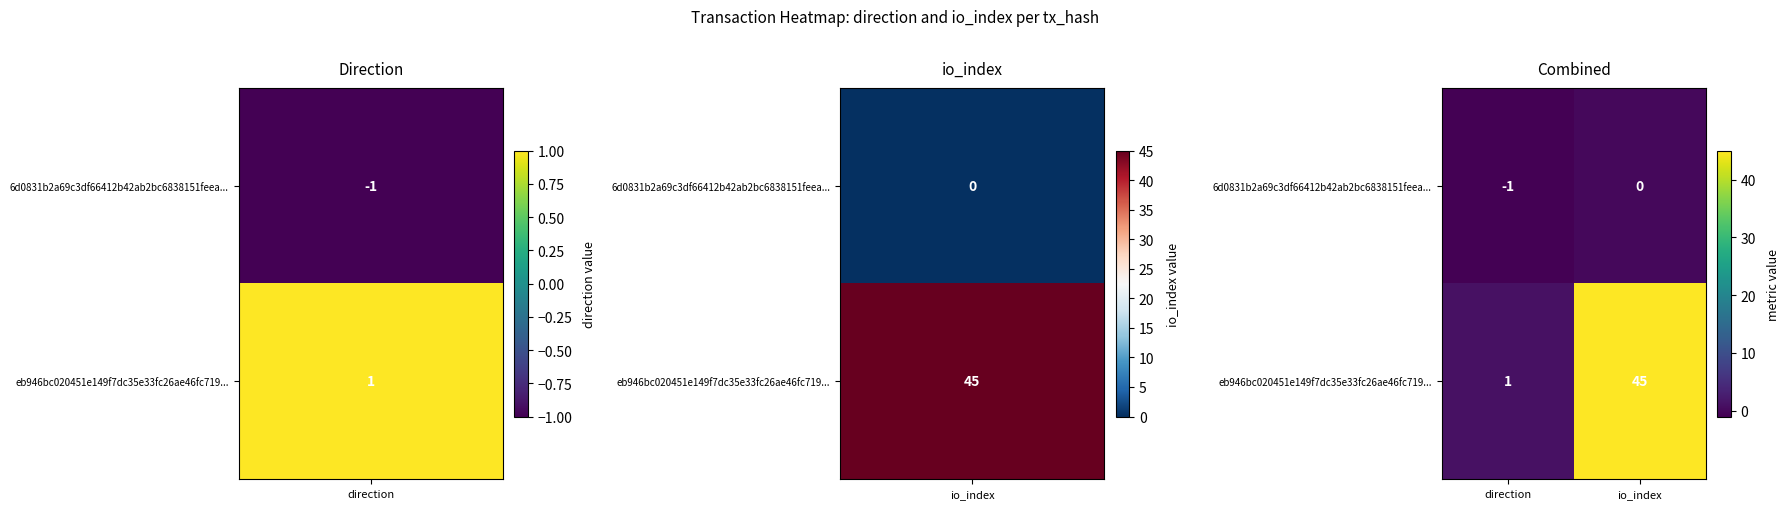

Rank the series by their maximum value, from highest to lowest.

eb946bc020451e149f7dc35e33fc26ae46fc719..., 6d0831b2a69c3df66412b42ab2bc6838151feea...